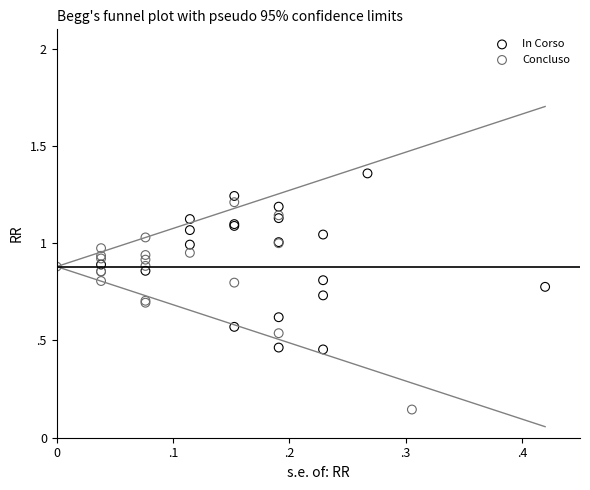

What are all the series names shown in the legend?

In Corso, Concluso